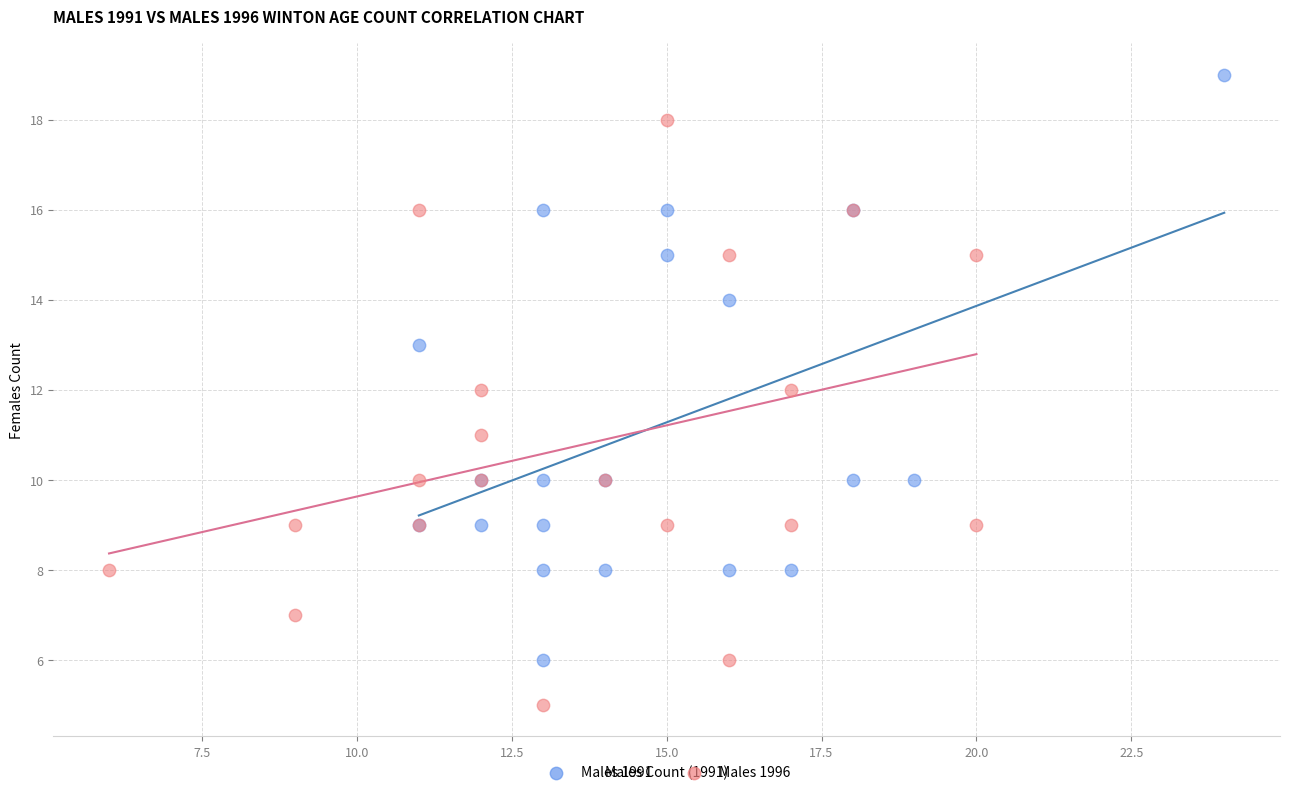

Which series reaches the maximum Y coordinate?

Males 1991